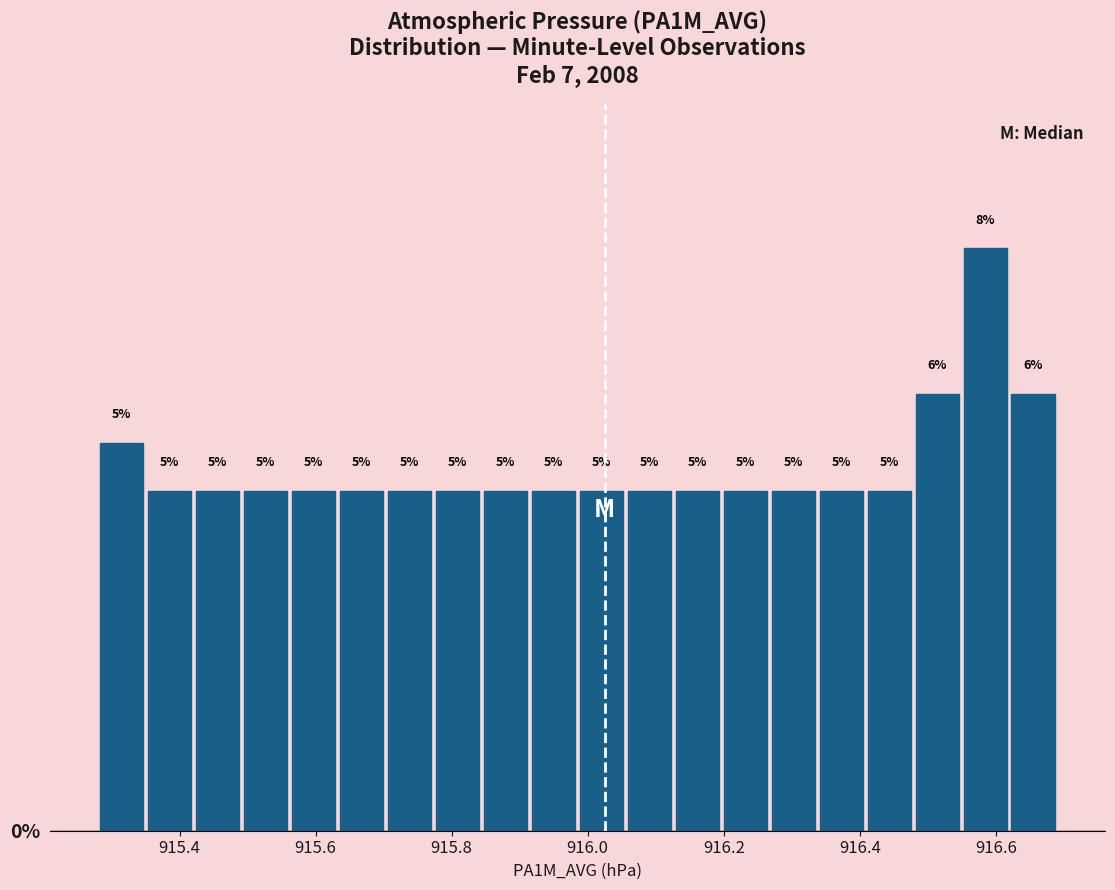

Read against the x-axis, roughly where is the centre of the tallest bar?

916.58